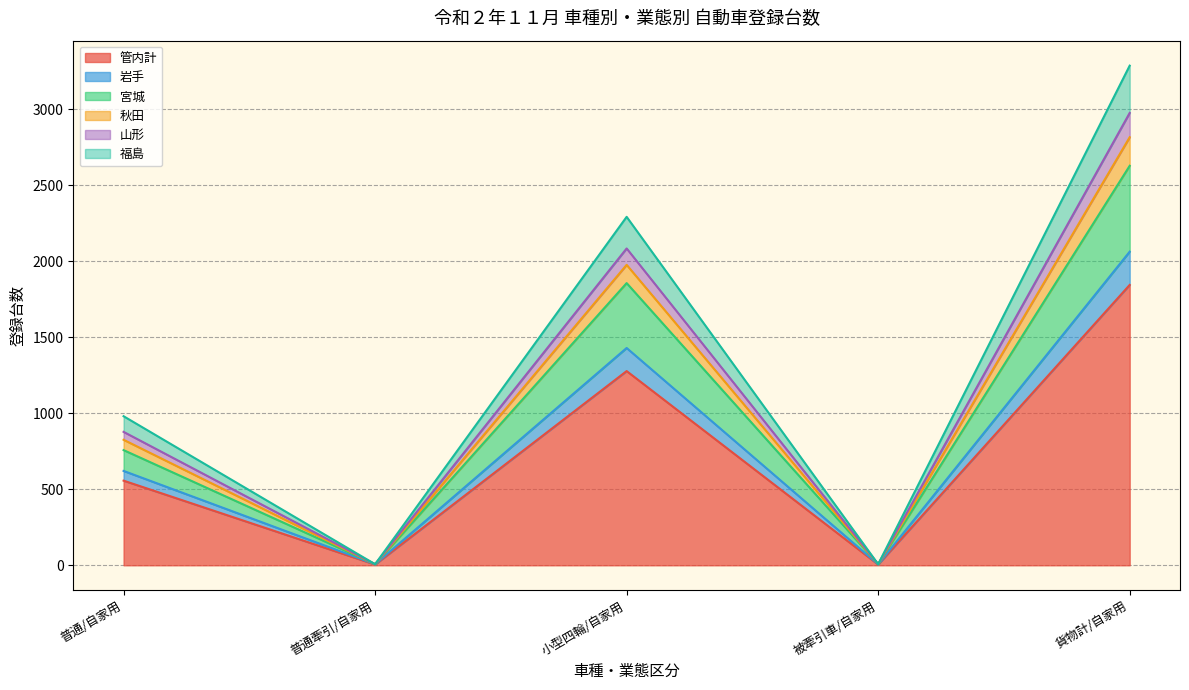

Reading left to right, what are the values for 管内計?

557	5	1278	5	1845